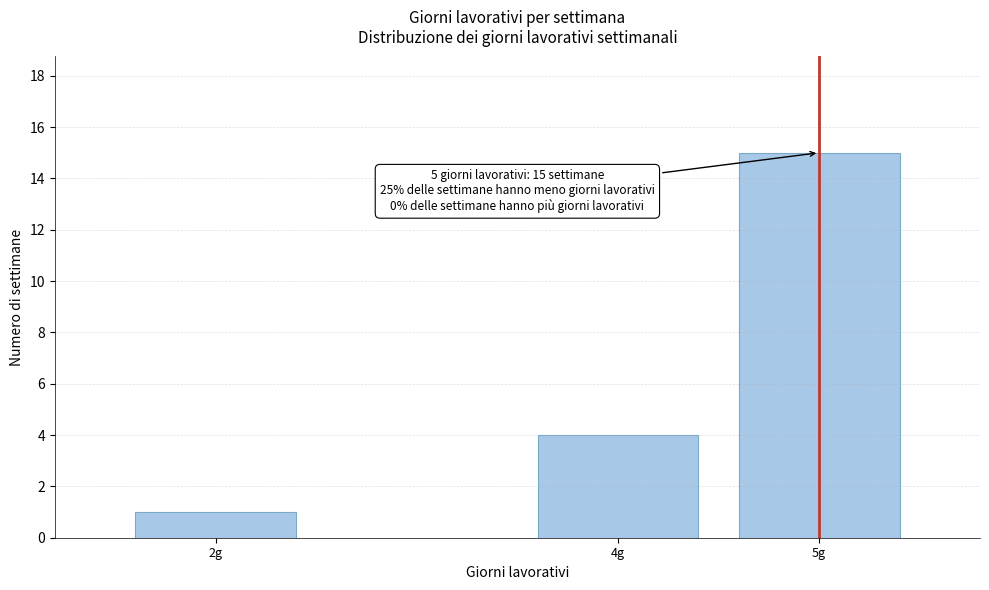

Reading right to left, transcribe all the data shown in this chart.

5g=15	4g=4	2g=1